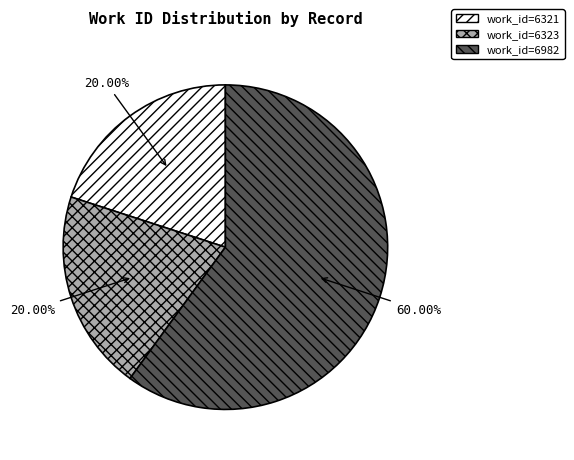

How many segments does this pie chart have?

3